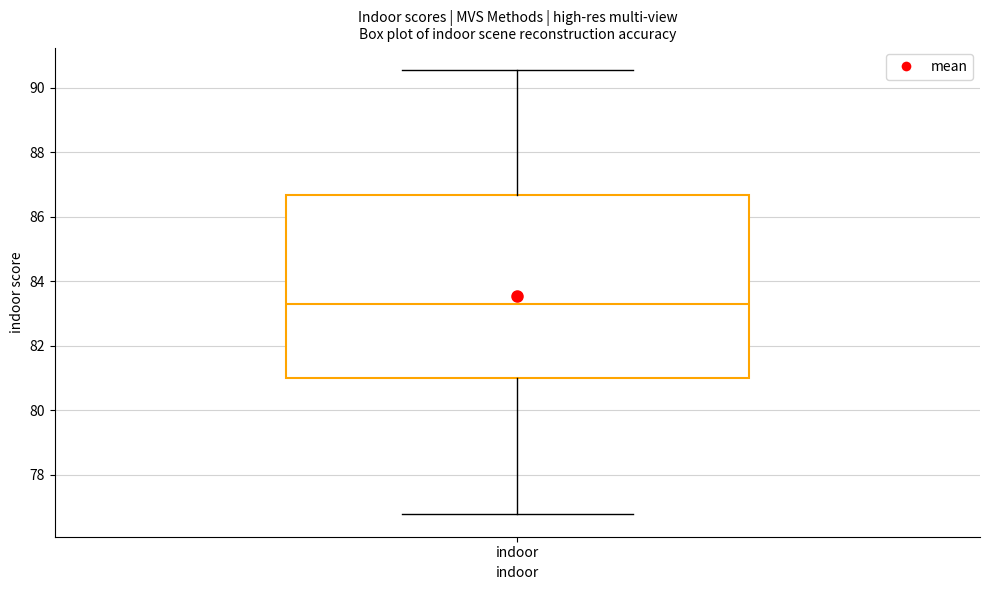

Transcribe this box plot: give where the median line is, the range the box spans, and where the two whiskers end, as read against the y-axis. The values are not printed on the chart, so give them approximately, as read against the axis.

median 83.2, box 81.0 to 86.6, whiskers 76.8 to 90.6